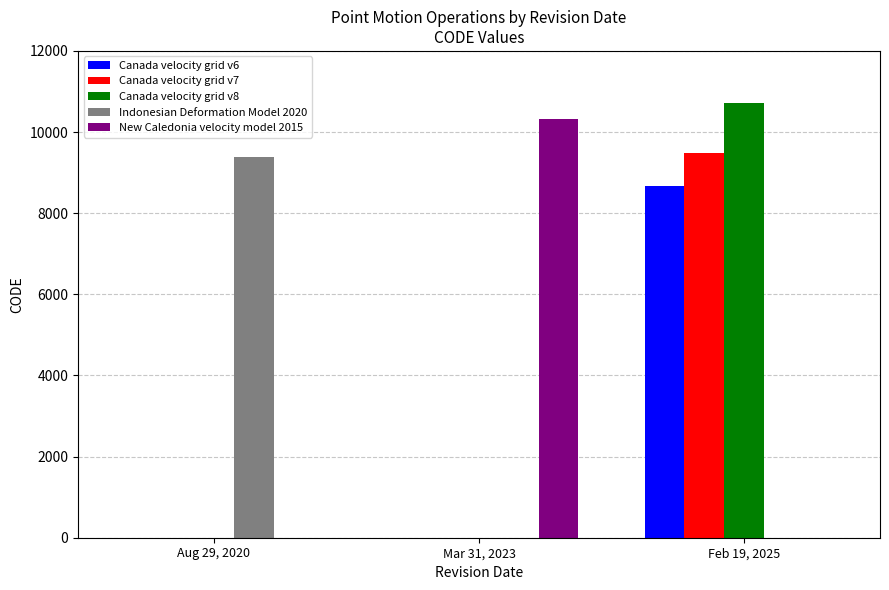

Is it true that Canada velocity grid v8 equals -3260 at Mar 31, 2023?

False